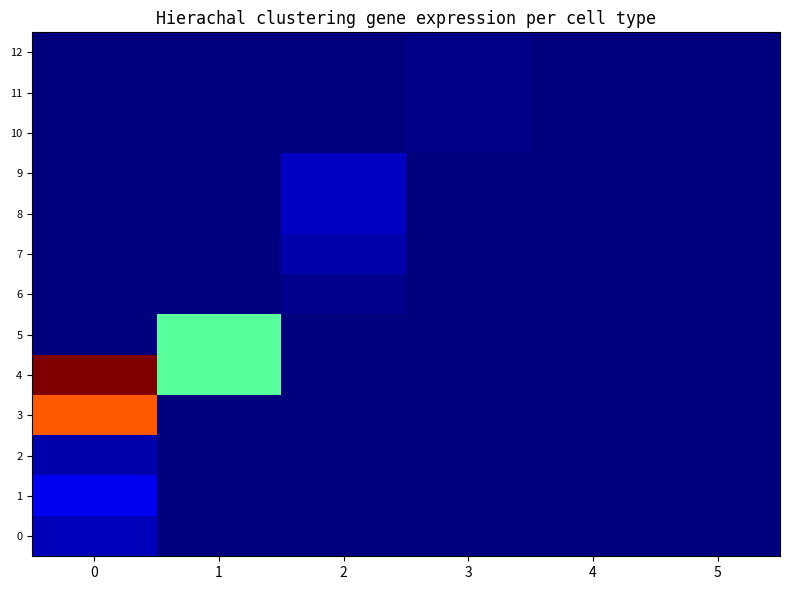

At how many categories does at least one series exceed 5353?

3